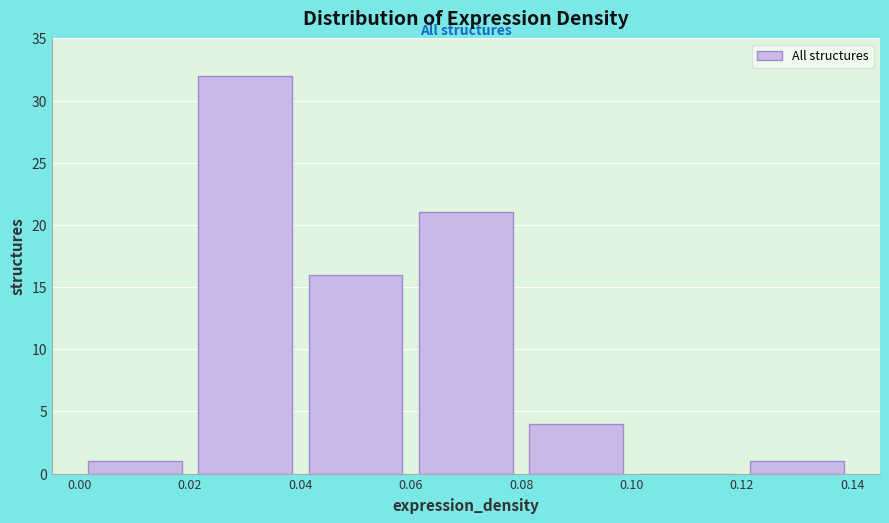

Reading left to right, transcribe this chart: for each bar, give the range it covers on the x-axis and its height. The values are not printed on the chart, so give them approximately, as read against the axis.

0.00 to 0.02: 1
0.02 to 0.04: 32
0.04 to 0.06: 16
0.06 to 0.08: 21
0.08 to 0.10: 4
0.10 to 0.12: 0
0.12 to 0.14: 1